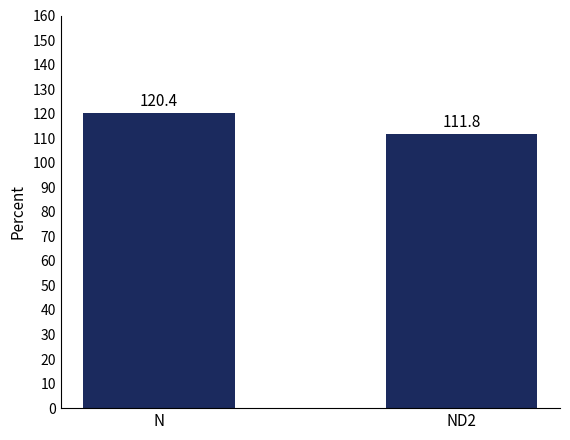

How many series are shown in this chart?

1